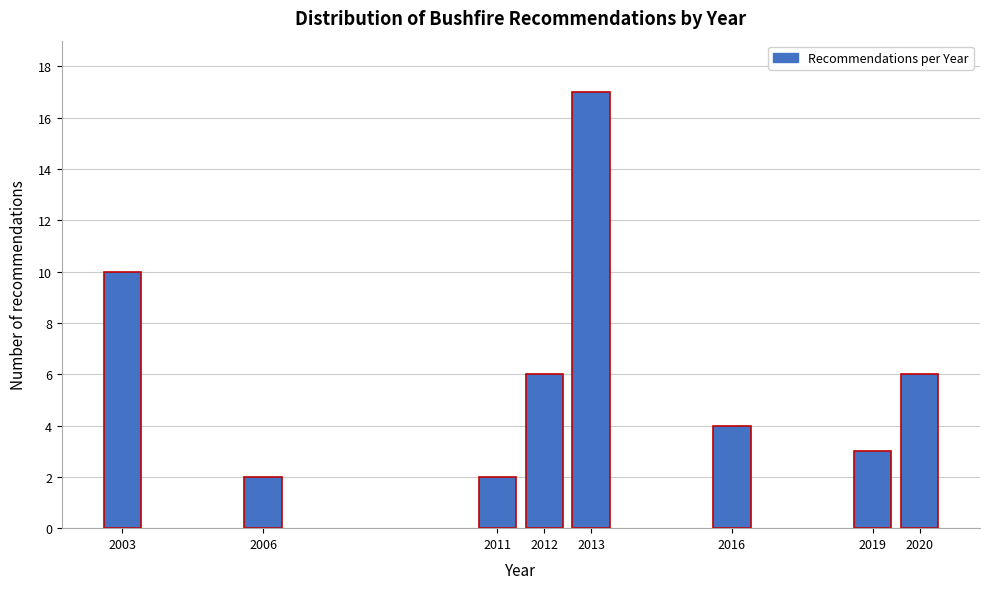

Reading right to left, extract all data points from this chart.

6	3	4	17	6	2	2	10